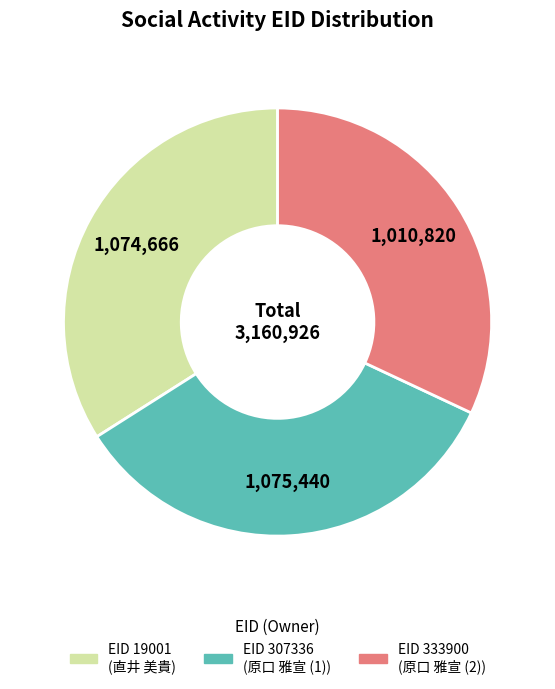

Is there any slice that represents more than half of the pie?

No